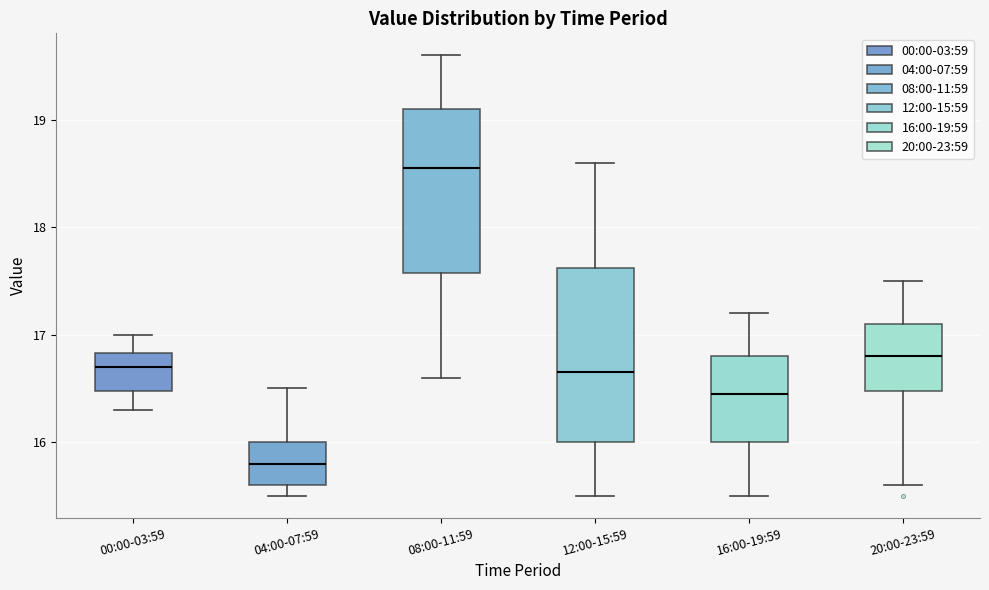

Reading left to right, read every box against the y-axis: the position of its median line, the range the box covers, and the ends of its whiskers. The values are not printed on the chart, so give them approximately, as read against the axis.

00:00-03:59: median 16.7, box 16.5 to 16.8, whiskers 16.3 to 17.0
04:00-07:59: median 15.8, box 15.6 to 16.0, whiskers 15.5 to 16.5
08:00-11:59: median 18.6, box 17.6 to 19.1, whiskers 16.6 to 19.6
12:00-15:59: median 16.7, box 16.0 to 17.6, whiskers 15.5 to 18.6
16:00-19:59: median 16.5, box 16.0 to 16.8, whiskers 15.5 to 17.2
20:00-23:59: median 16.8, box 16.5 to 17.1, whiskers 15.6 to 17.5